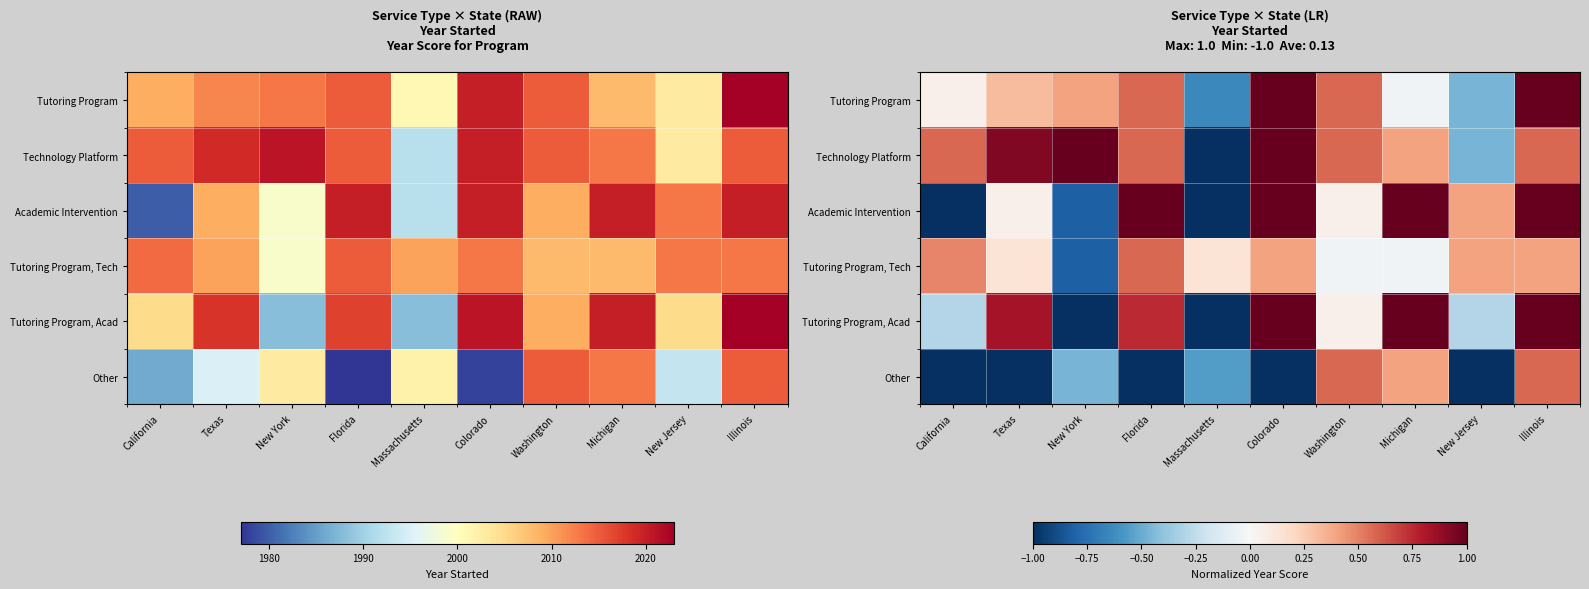

Which label corresponds to the smallest value in the chart?

Massachusetts